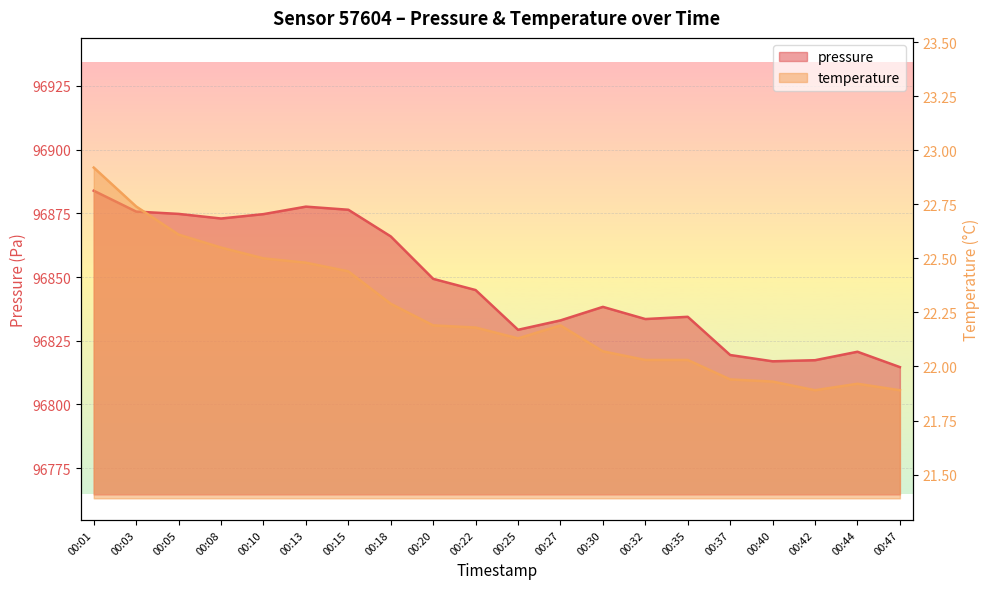

The value of pressure at 00:20 is 96849.3. True or false?

True